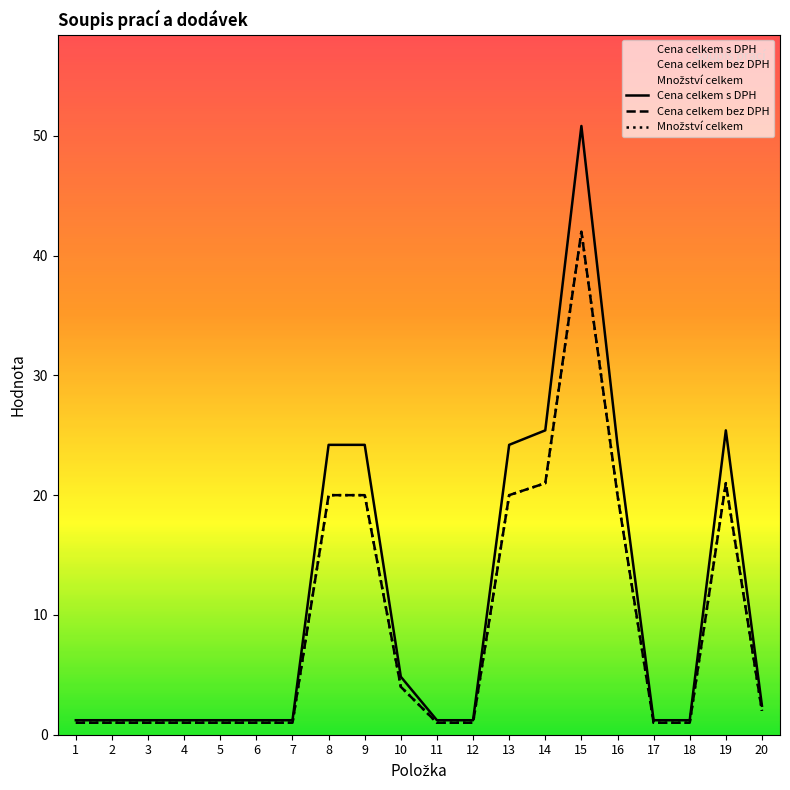

What is the sum of the Množství celkem values at 6 and 8?

21.0